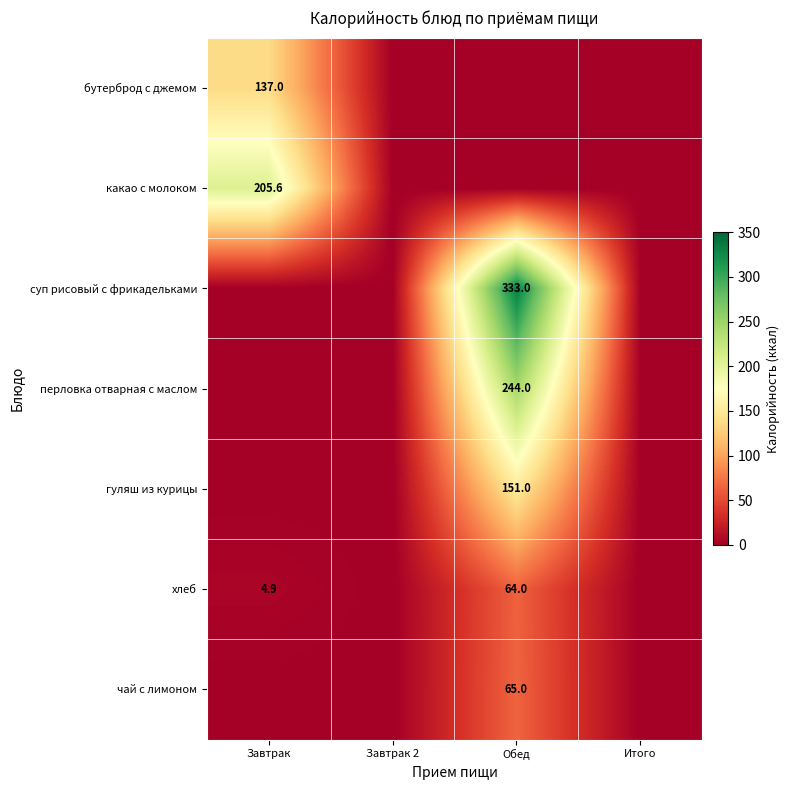

Which category has the highest value across all series?

Обед